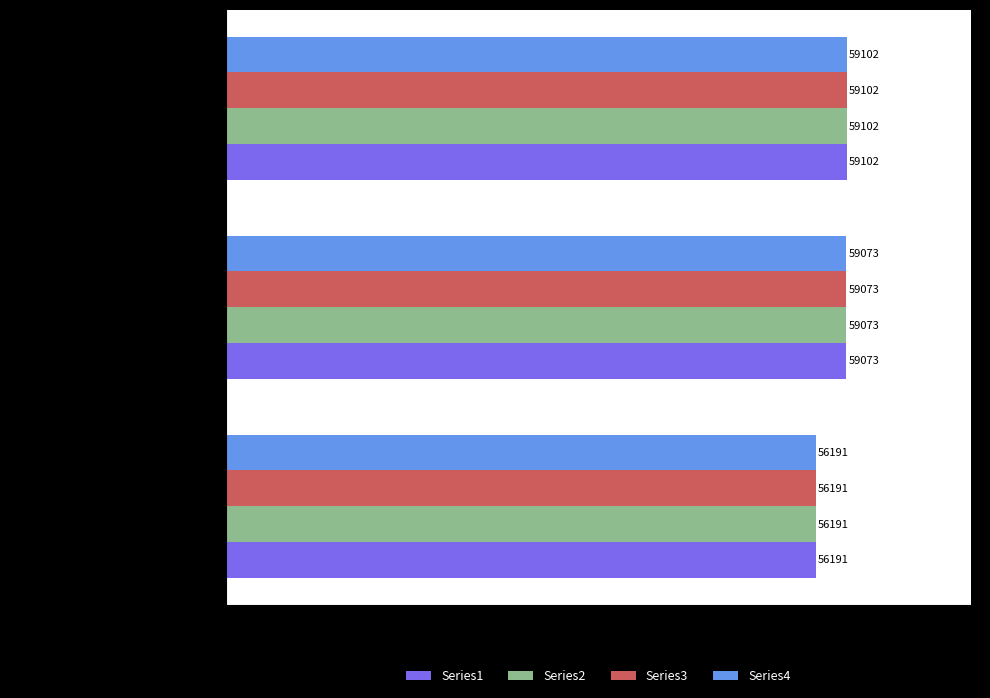

Is the value of Series2 at WESLEYAN METHODIST CHURCH (FOR... greater than the value of Series4 at CORNER SHOP (FORMER) & RESIDEN...?

Yes